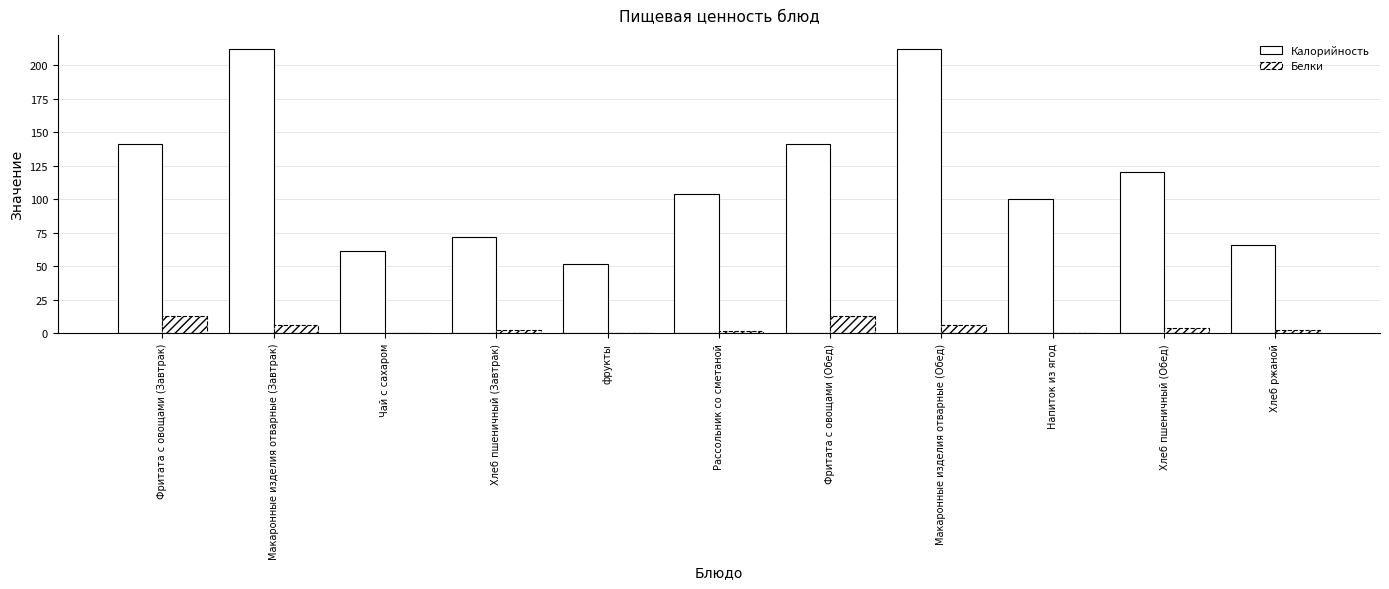

Between Фритата с овощами (Завтрак) and Напиток из ягод, which series saw the biggest shift?

Калорийность